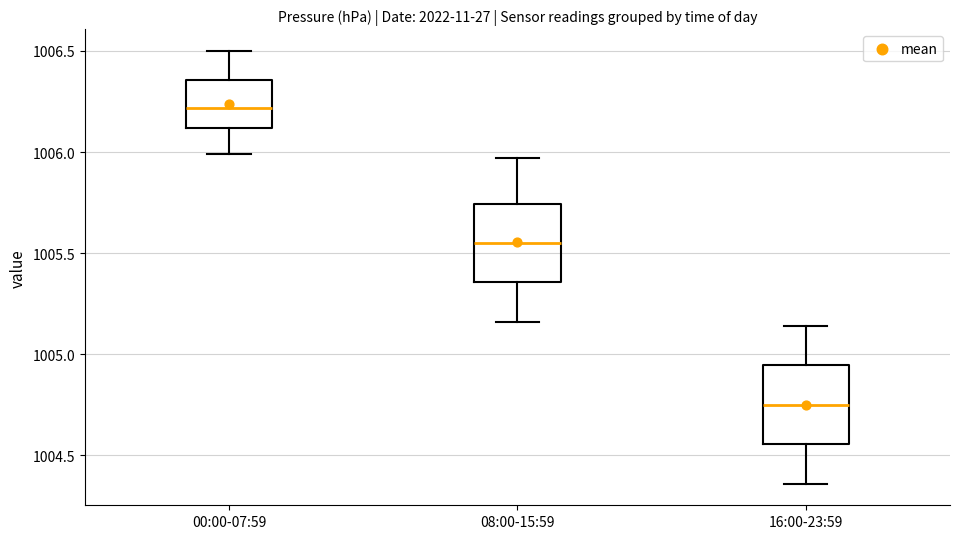

Where is the upper edge of the box for 00:00-07:59 on the y-axis? The values are not printed on the chart, so give them approximately, as read against the axis.

1006.35